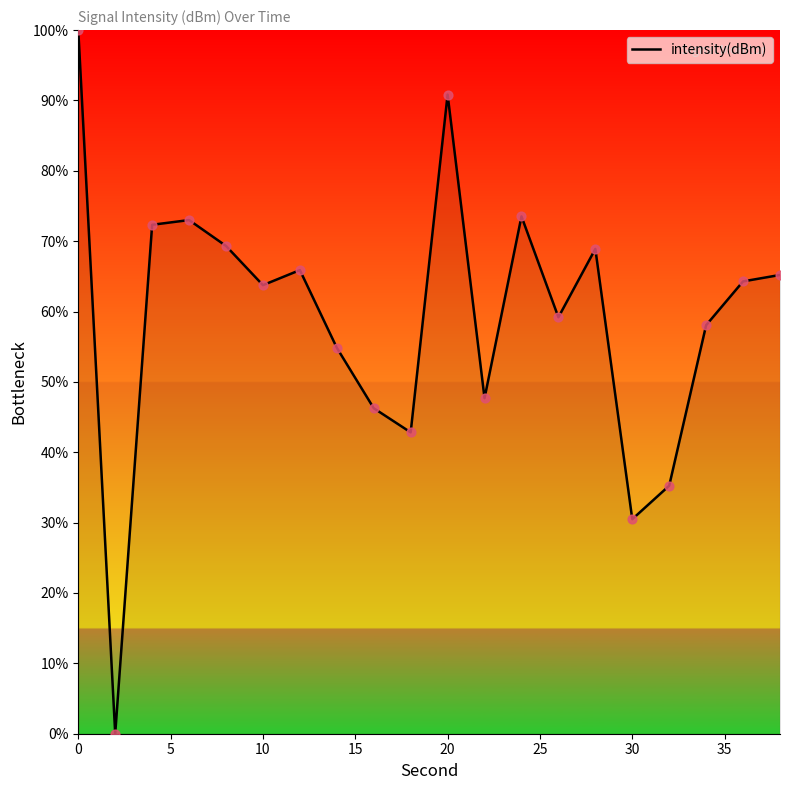

What is the difference between the maximum and minimum values?

100.0